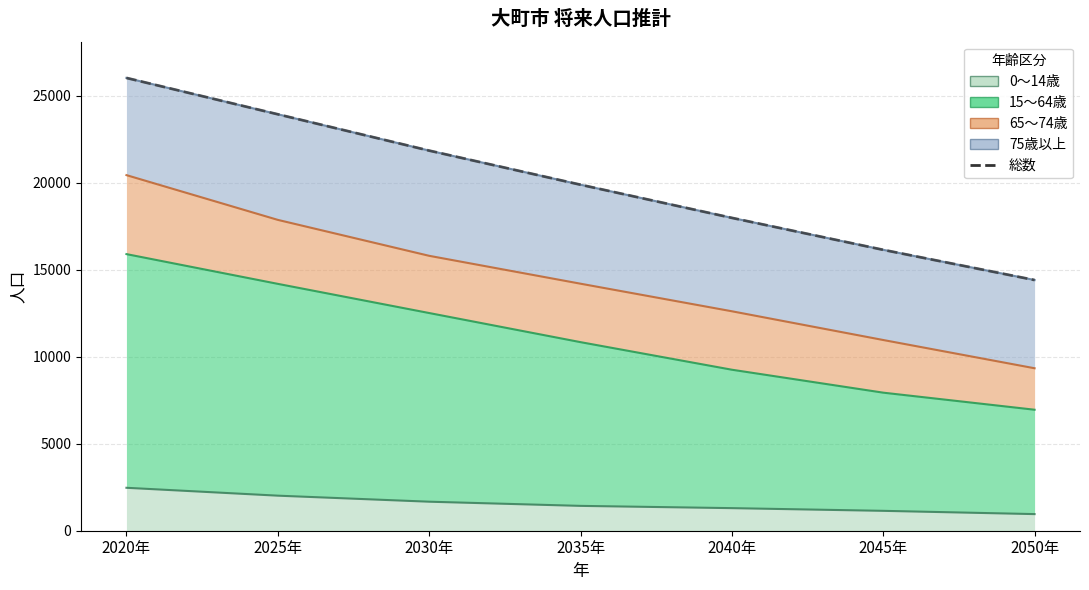

What is the approximate value at 2040年?

17984